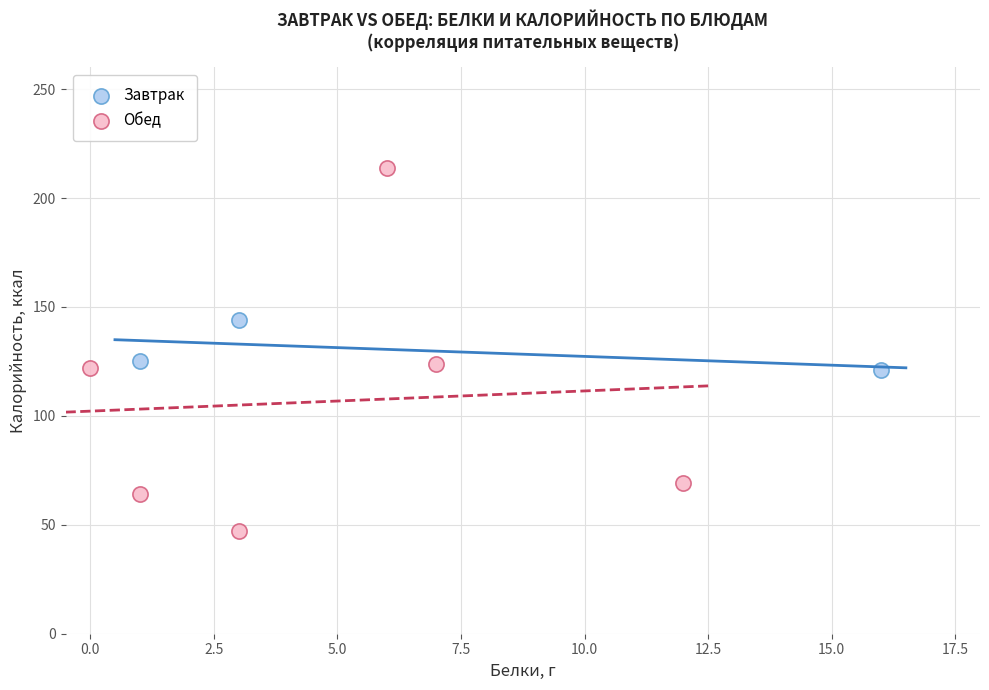

Which series has the largest Y range (max minus min)?

Обед